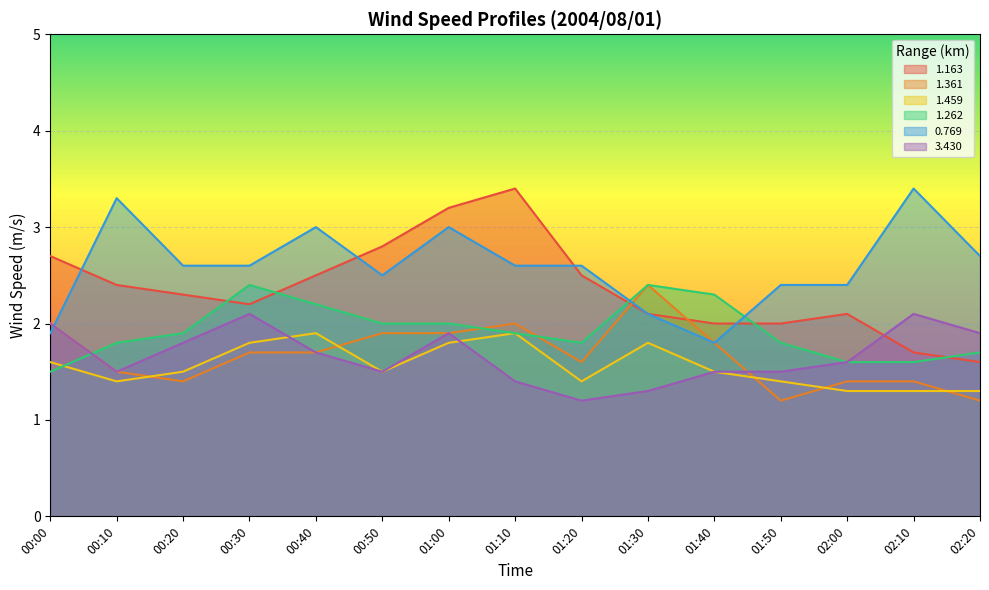

Reading left to right, list all the values displayed in this chart.

1.163: 00:00=2.7	00:10=2.4	00:20=2.3	00:30=2.2	00:40=2.5	00:50=2.8	01:00=3.2	01:10=3.4	01:20=2.5	01:30=2.1	01:40=2.0	01:50=2.0	02:00=2.1	02:10=1.7	02:20=1.6
1.361: 00:00=2.0	00:10=1.5	00:20=1.4	00:30=1.7	00:40=1.7	00:50=1.9	01:00=1.9	01:10=2.0	01:20=1.6	01:30=2.4	01:40=1.8	01:50=1.2	02:00=1.4	02:10=1.4	02:20=1.2
1.459: 00:00=1.6	00:10=1.4	00:20=1.5	00:30=1.8	00:40=1.9	00:50=1.5	01:00=1.8	01:10=1.9	01:20=1.4	01:30=1.8	01:40=1.5	01:50=1.4	02:00=1.3	02:10=1.3	02:20=1.3
1.262: 00:00=1.5	00:10=1.8	00:20=1.9	00:30=2.4	00:40=2.2	00:50=2.0	01:00=2.0	01:10=1.9	01:20=1.8	01:30=2.4	01:40=2.3	01:50=1.8	02:00=1.6	02:10=1.6	02:20=1.7
0.769: 00:00=1.9	00:10=3.3	00:20=2.6	00:30=2.6	00:40=3.0	00:50=2.5	01:00=3.0	01:10=2.6	01:20=2.6	01:30=2.1	01:40=1.8	01:50=2.4	02:00=2.4	02:10=3.4	02:20=2.7
3.430: 00:00=2.0	00:10=1.5	00:20=1.8	00:30=2.1	00:40=1.7	00:50=1.5	01:00=1.9	01:10=1.4	01:20=1.2	01:30=1.3	01:40=1.5	01:50=1.5	02:00=1.6	02:10=2.1	02:20=1.9